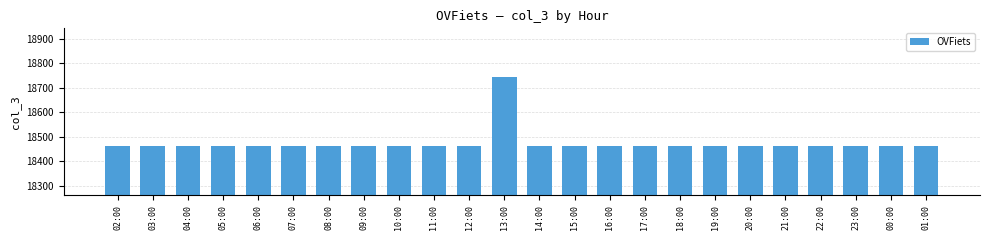

Reading left to right, what are all the values shown in this chart?

18460	18460	18460	18460	18460	18460	18460	18460	18460	18460	18460	18744	18460	18460	18460	18460	18460	18460	18460	18460	18460	18460	18460	18460